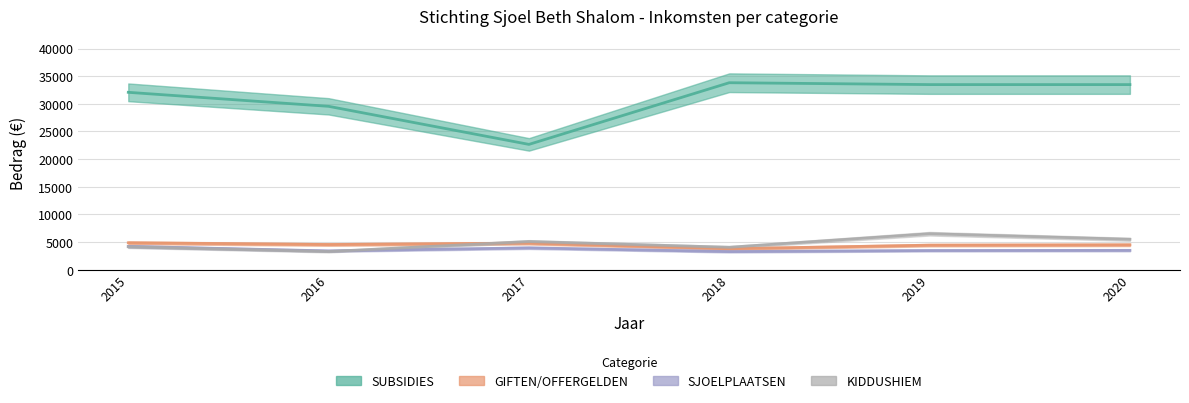

How many values in the SJOELPLAATSEN_IN series exceed 3500?

2